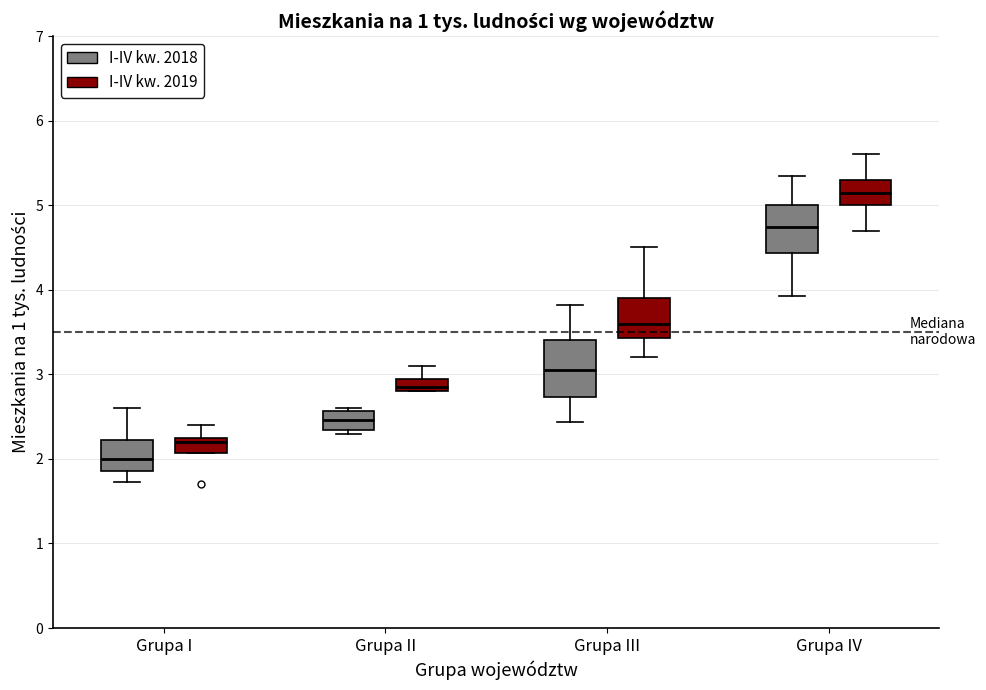

Where does the upper whisker of the box for Grupa I (I-IV kw. 2018) end on the y-axis? The values are not printed on the chart, so give them approximately, as read against the axis.

2.6